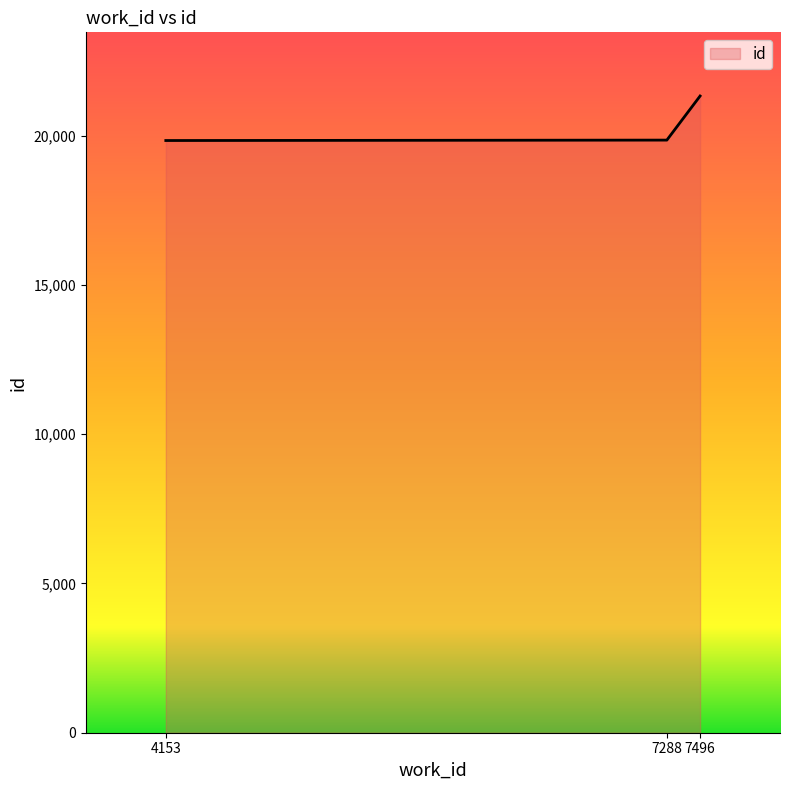

What is the ratio of the value at 7288 to the value at 7496?

0.9